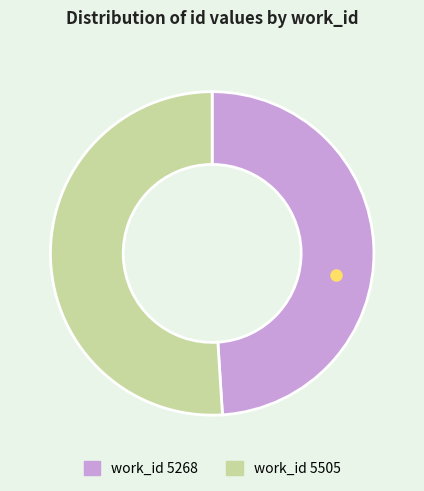

Is there a majority slice in this chart?

Yes